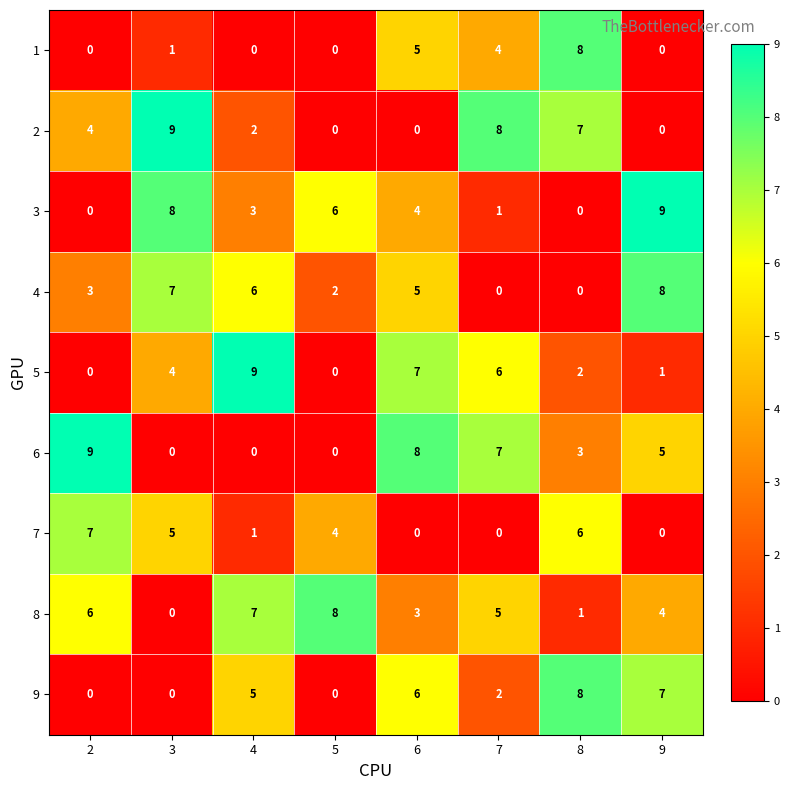

Is the value of 5 at 2 greater than the value of 9 at 8?

No